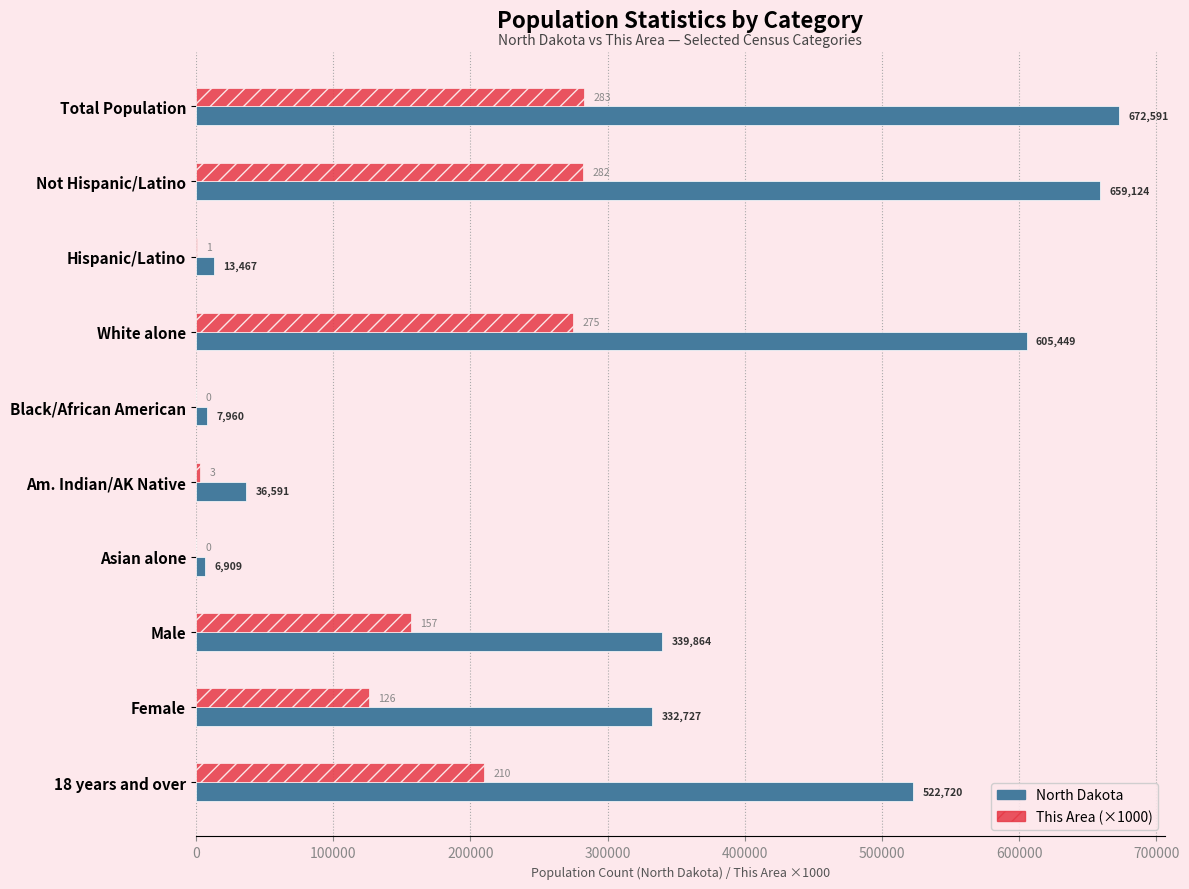

What is the sum of the North Dakota values at Am. Indian/AK Native and 18 years and over?

559311